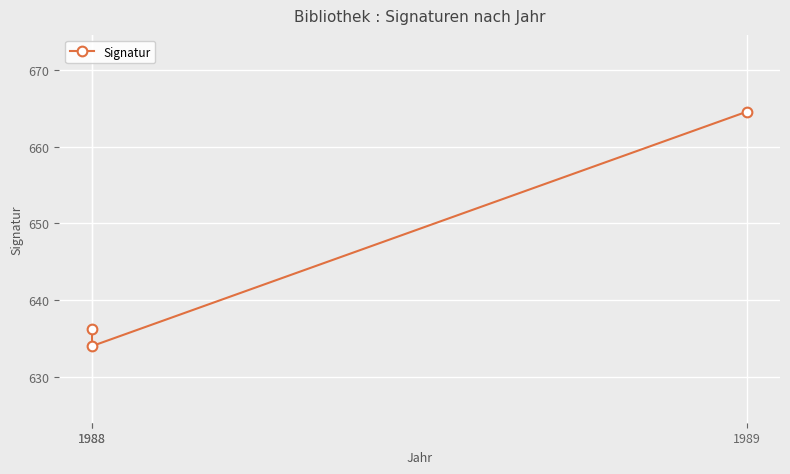

What value does the data have at 1988?

636.2